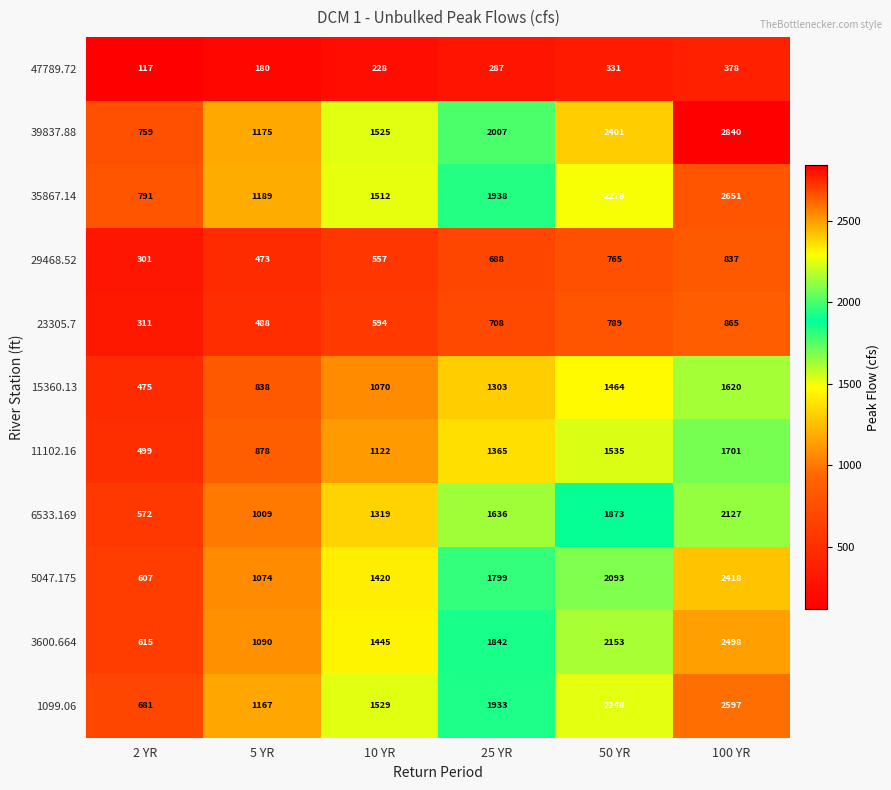

What is the average value of the 11102.16 series?

1183